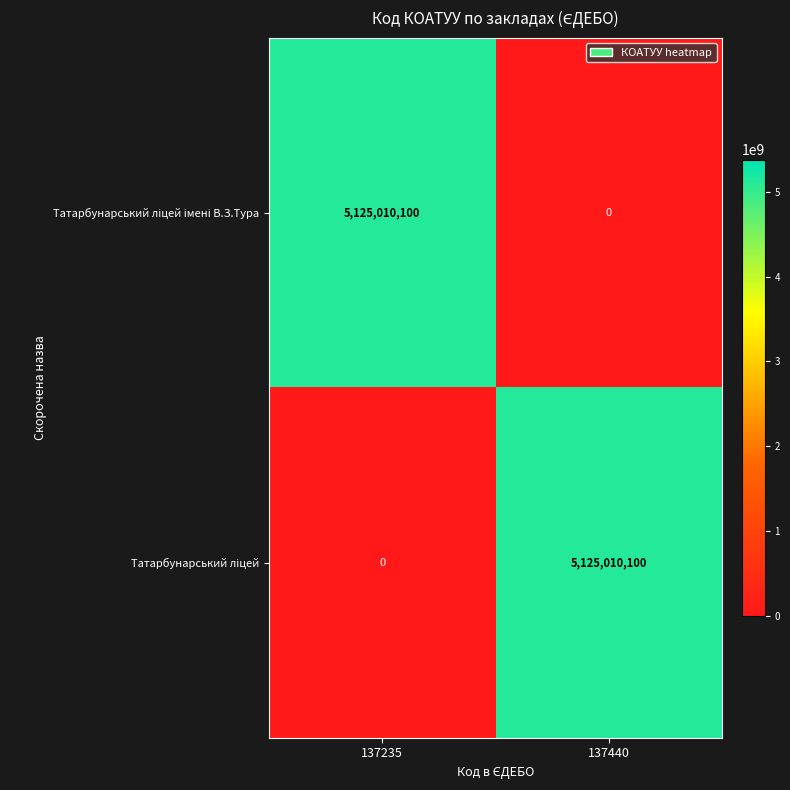

What is the spread (max minus min) of values at 137235?

5125010100